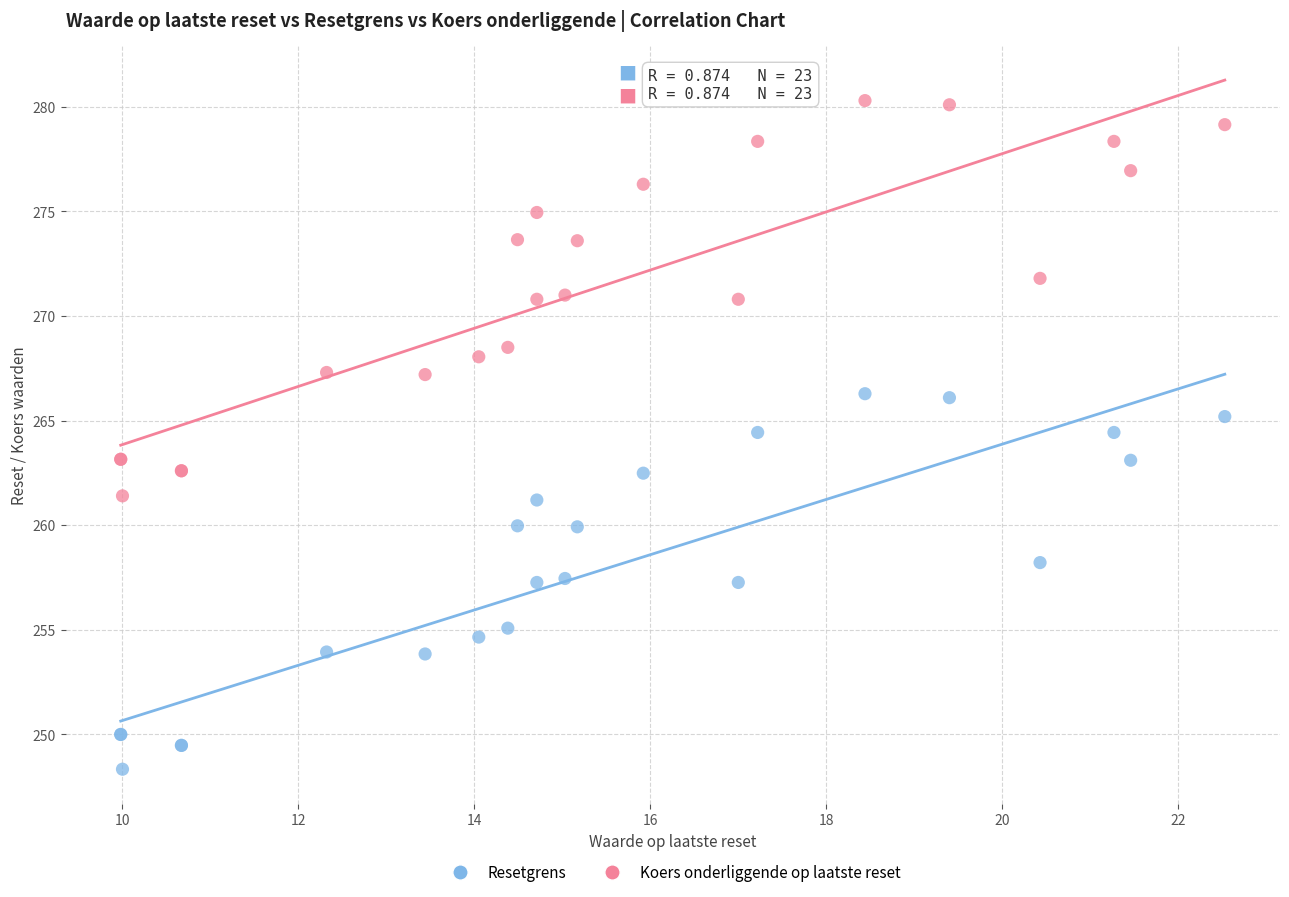

Which series reaches the maximum Y coordinate?

Koers onderliggende op laatste reset